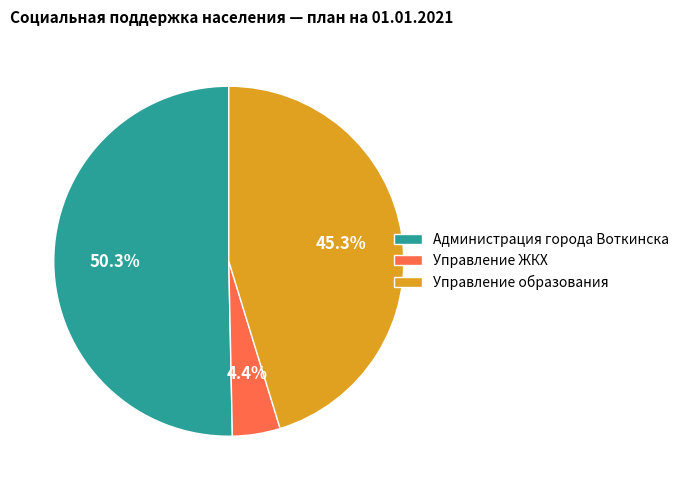

Between Управление ЖКХ and Администрация города Воткинска, which is larger?

Администрация города Воткинска